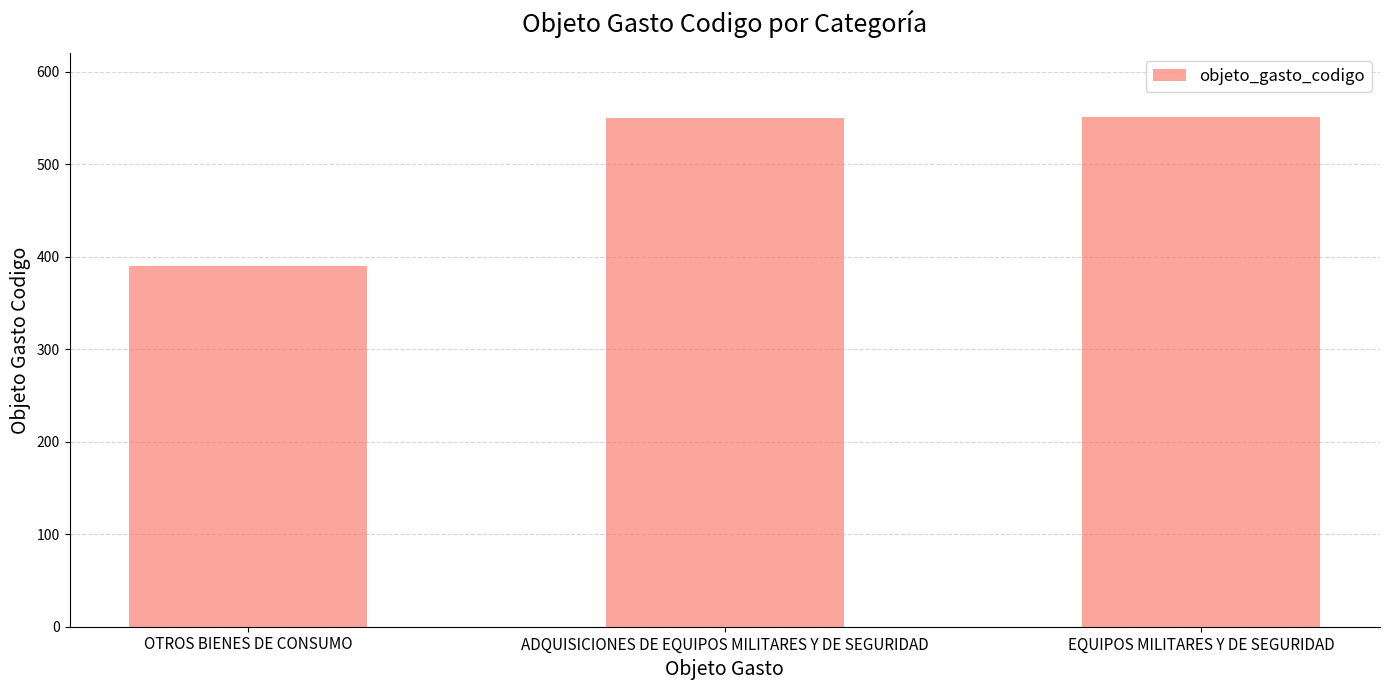

Approximately how many times larger is the value at EQUIPOS MILITARES Y DE SEGURIDAD compared to ADQUISICIONES DE EQUIPOS MILITARES Y DE SEGURIDAD?

1.0